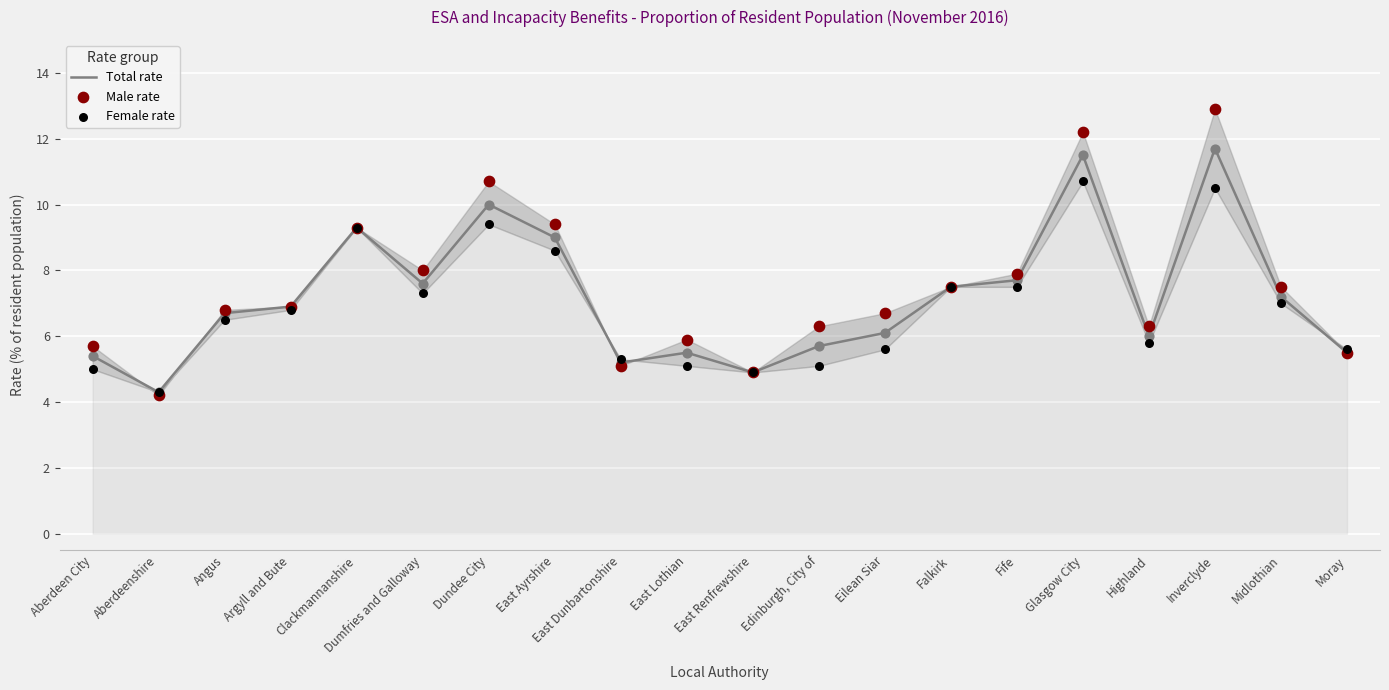

At which category is the sum across all series the highest?

Inverclyde